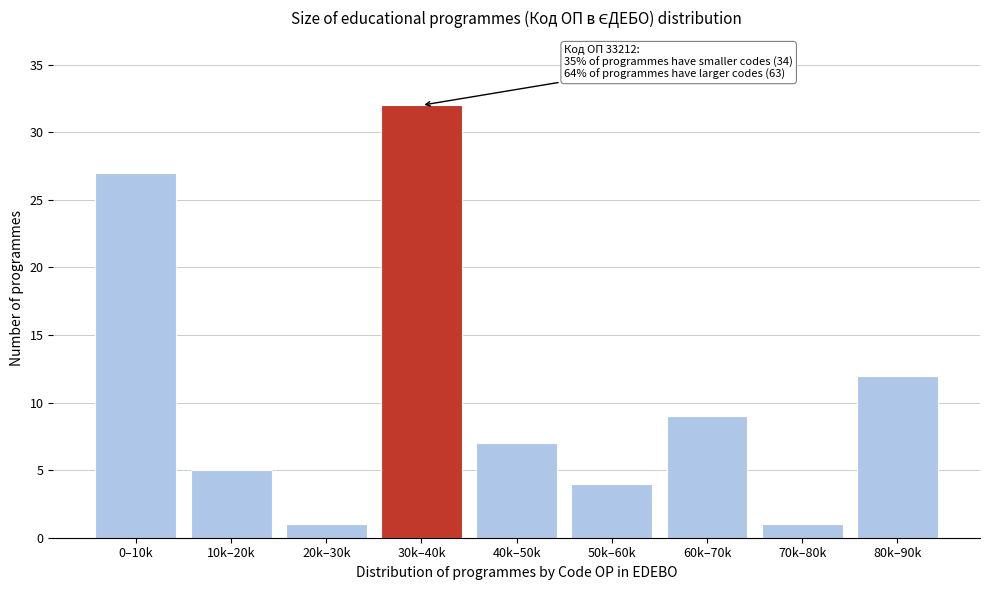

Reading left to right, extract all data points from this chart.

0–10k=27	10k–20k=5	20k–30k=1	30k–40k=32	40k–50k=7	50k–60k=4	60k–70k=9	70k–80k=1	80k–90k=12